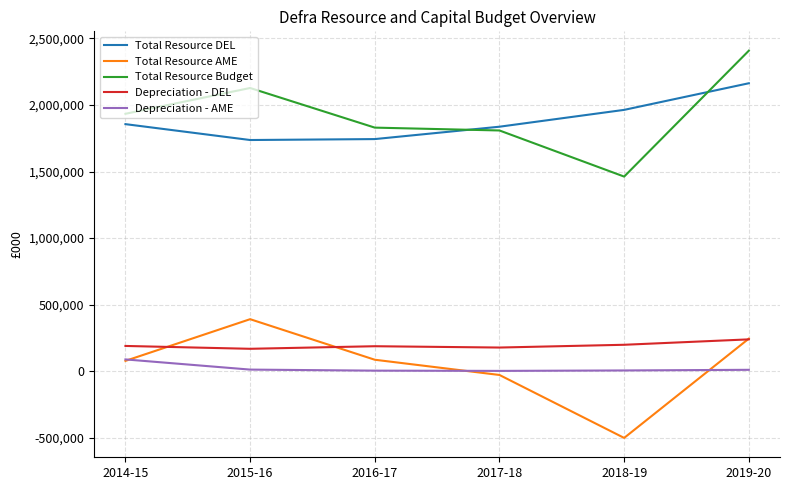

Is the value of Total Resource DEL at 2017-18 greater than the value of Total Resource Budget at 2015-16?

No